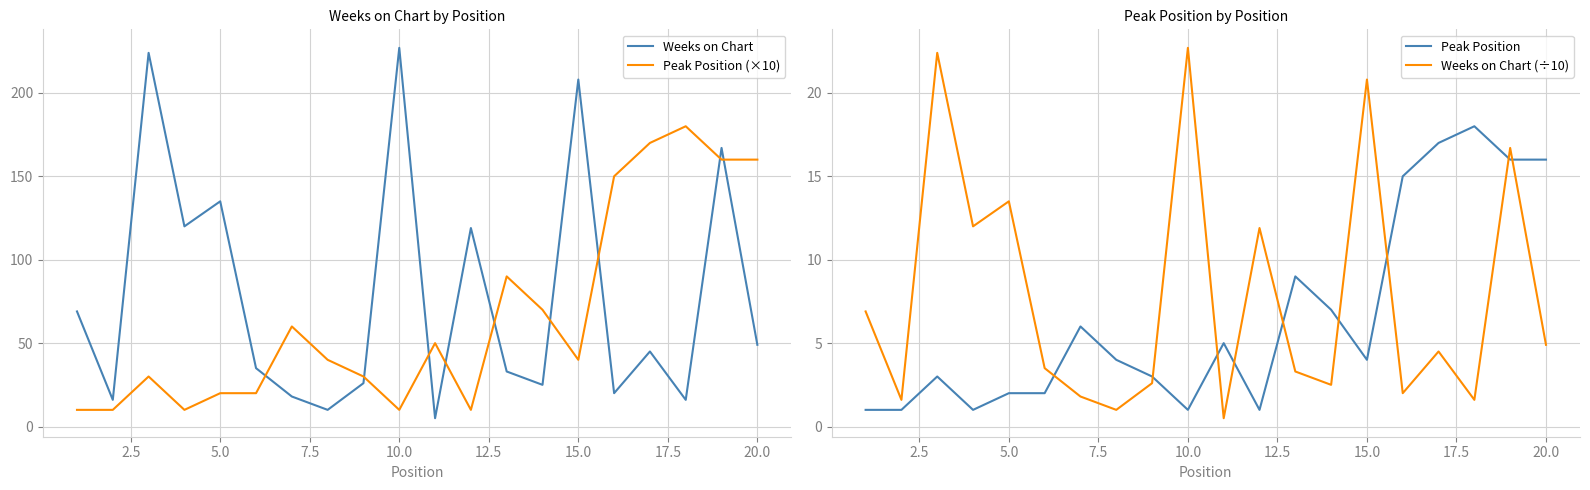

Is the value of Peak Position at 20.0 greater than the value of Weeks on Chart (÷10) at 10.0?

No